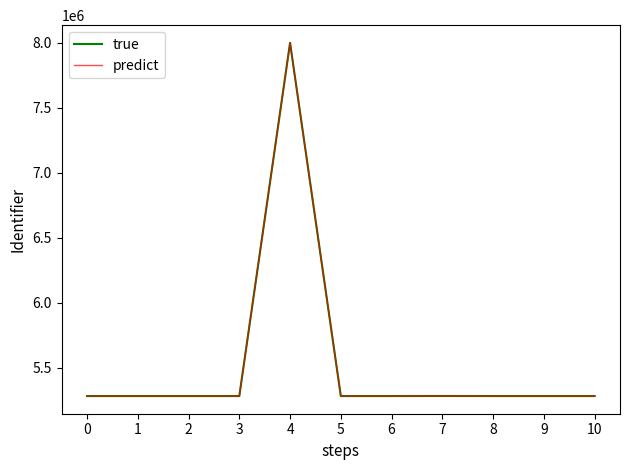

What is the approximate value of predict at 1?

5282987